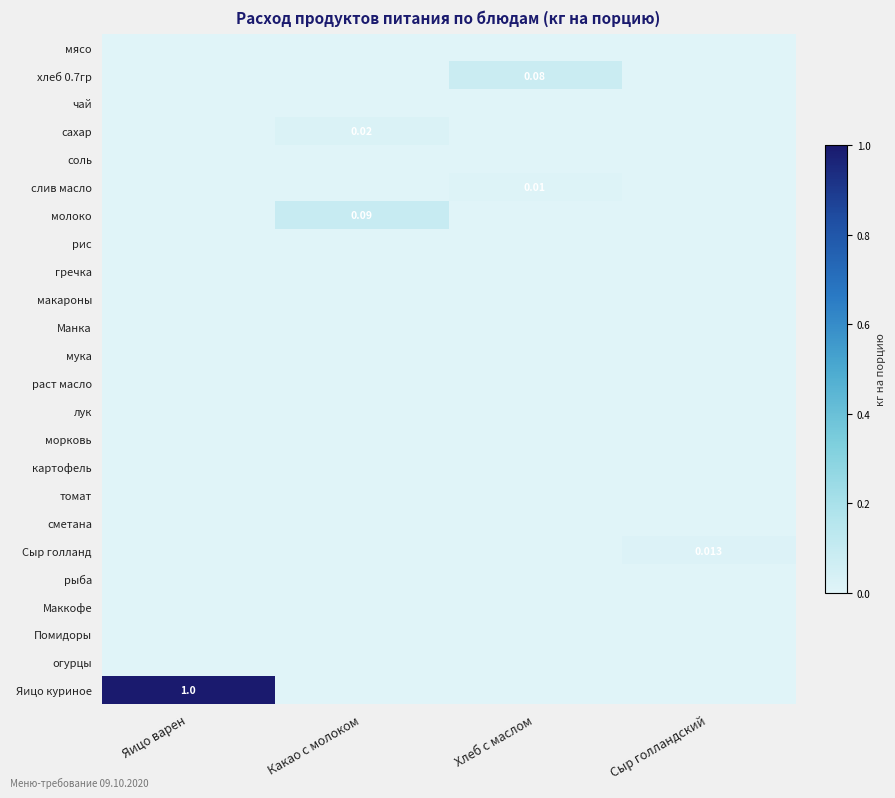

Is the value of томат at Сыр голландский greater than the value of чай at Хлеб с маслом?

No